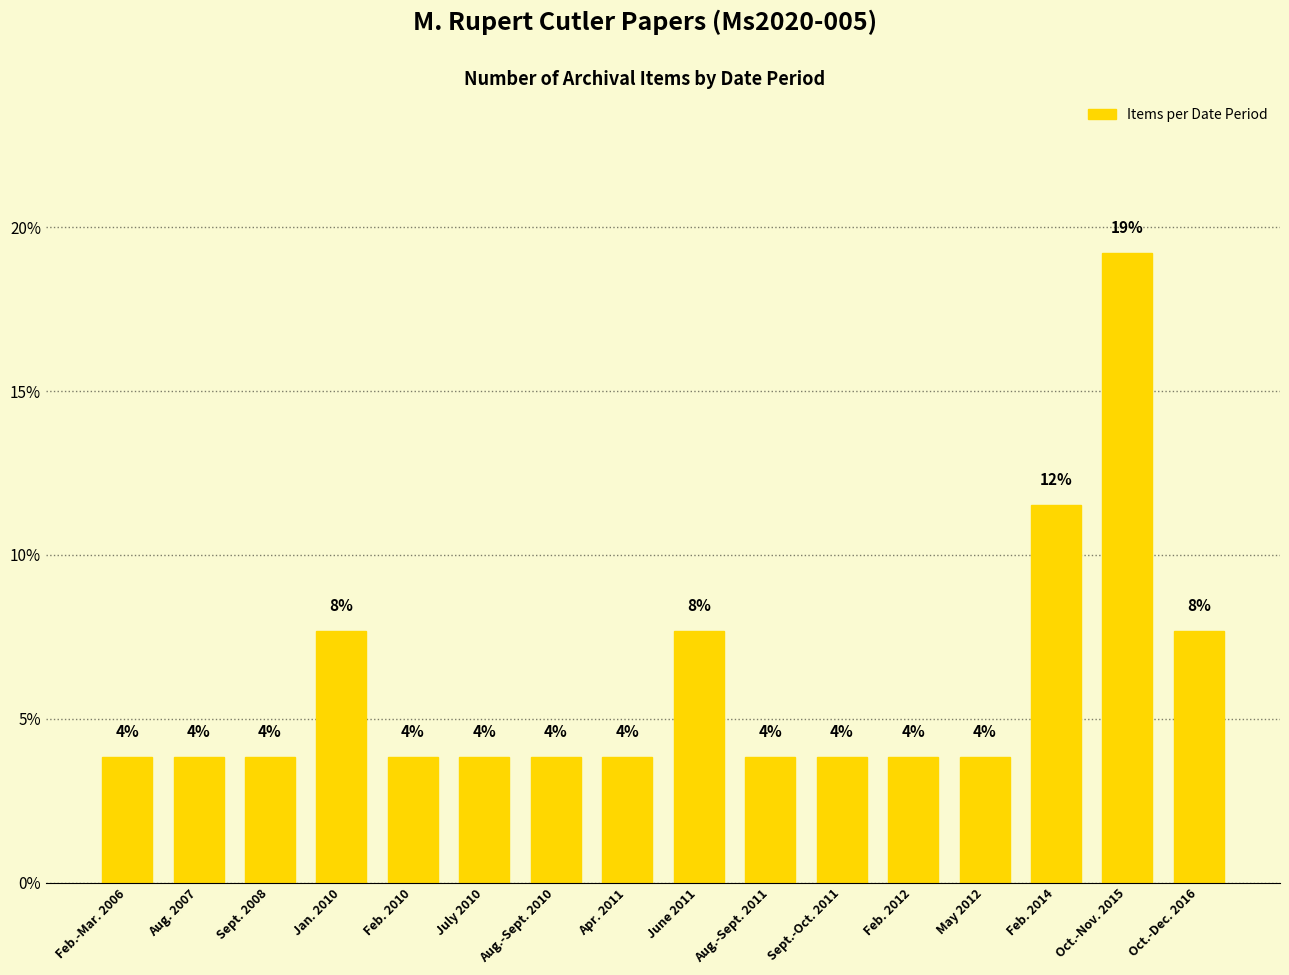

Reading left to right, extract all data points from this chart.

3.8	3.8	3.8	7.7	3.8	3.8	3.8	3.8	7.7	3.8	3.8	3.8	3.8	11.5	19.2	7.7